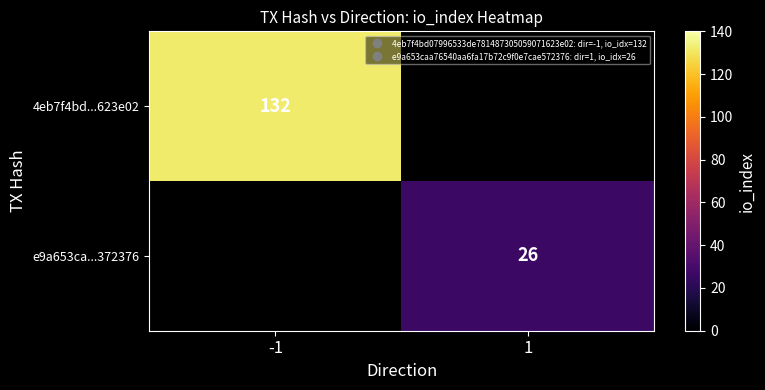

The 4eb7f4bd...623e02 series shows 132.0 at -1. True or false?

True